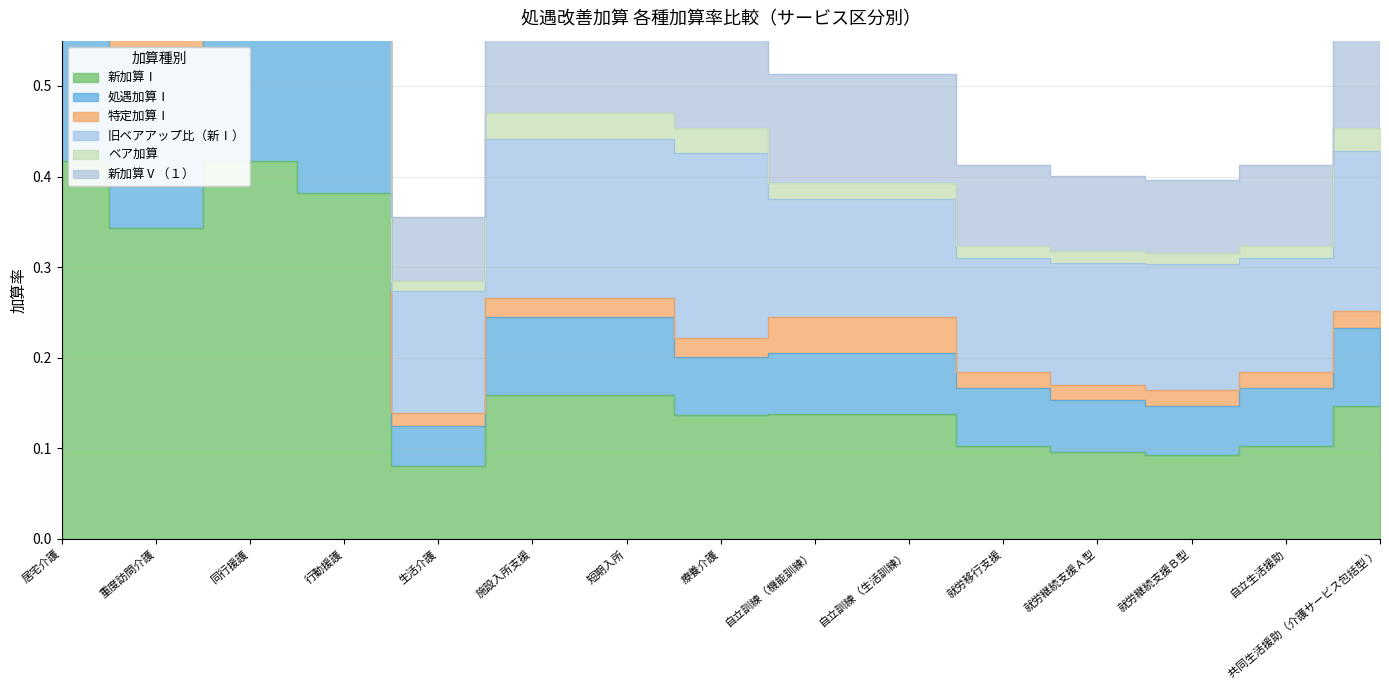

How many categories are shown in the chart?

15